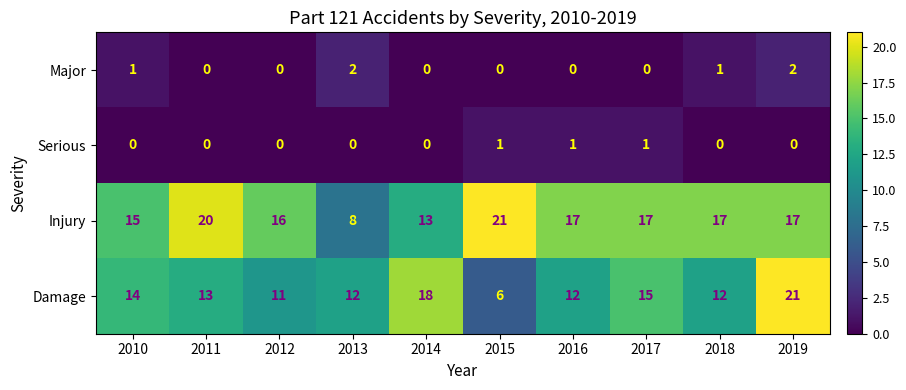

What is the total value across all series at 2012?

27